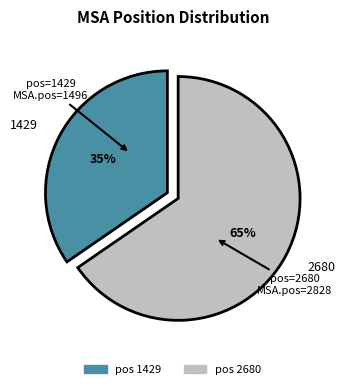

The 2680 slice represents 65% of the pie. True or false?

True